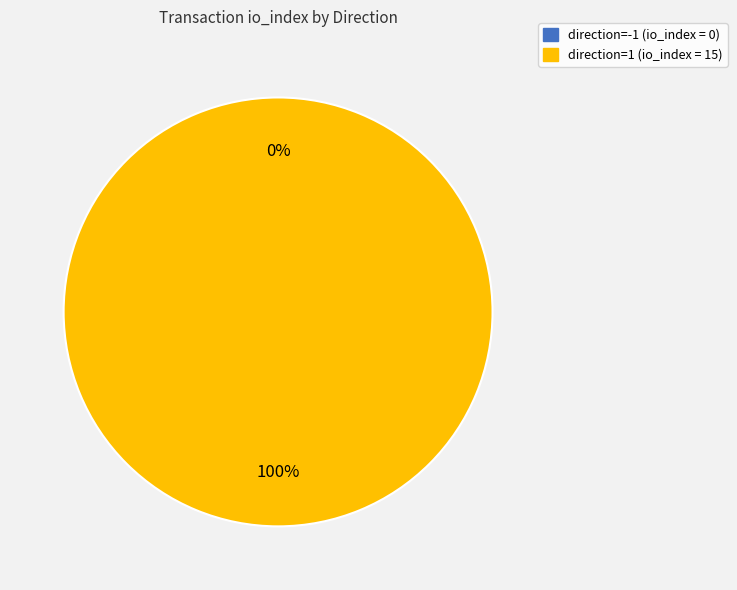

Which slice is the largest?

direction=1 (io_index=15)